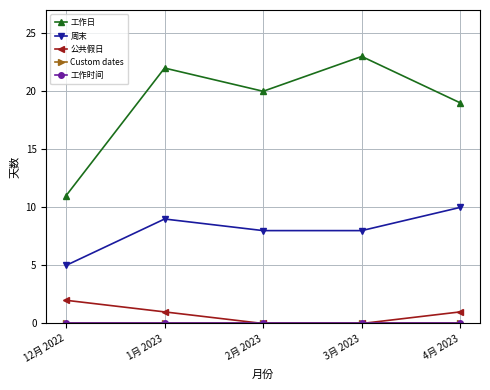

Is this an area chart (filled region under the line)?

No